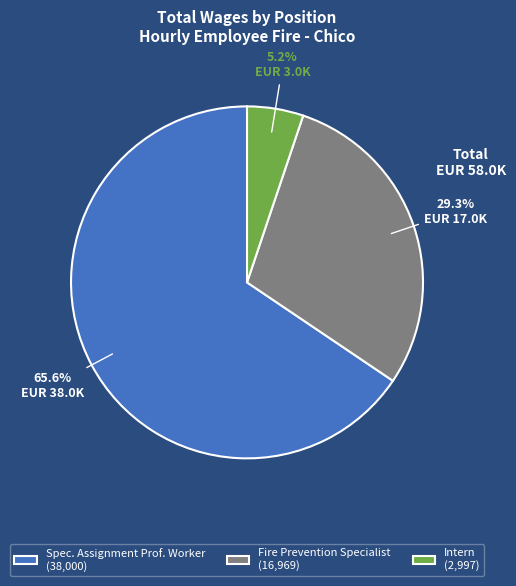

What is the largest slice in the pie chart?

Spec. Assignment Prof. Worker (38,000)